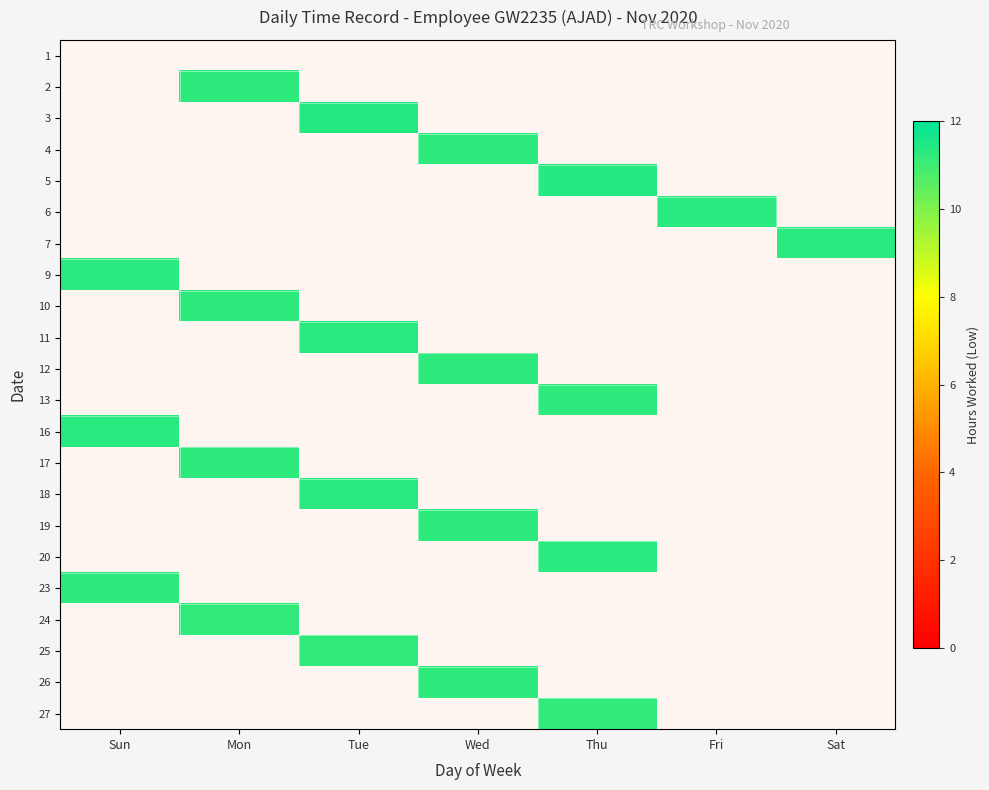

Is it true that 9 equals 0.0 at Tue?

True